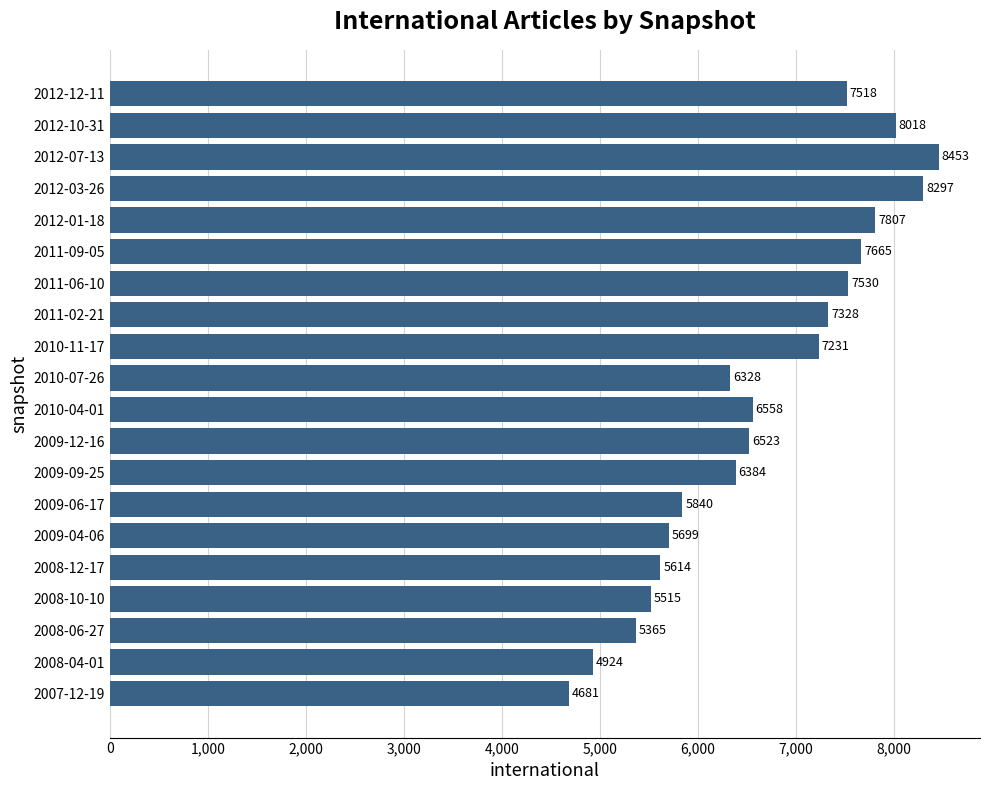

Reading bottom to top, extract all data points from this chart.

2007-12-19=4681	2008-04-01=4924	2008-06-27=5365	2008-10-10=5515	2008-12-17=5614	2009-04-06=5699	2009-06-17=5840	2009-09-25=6384	2009-12-16=6523	2010-04-01=6558	2010-07-26=6328	2010-11-17=7231	2011-02-21=7328	2011-06-10=7530	2011-09-05=7665	2012-01-18=7807	2012-03-26=8297	2012-07-13=8453	2012-10-31=8018	2012-12-11=7518